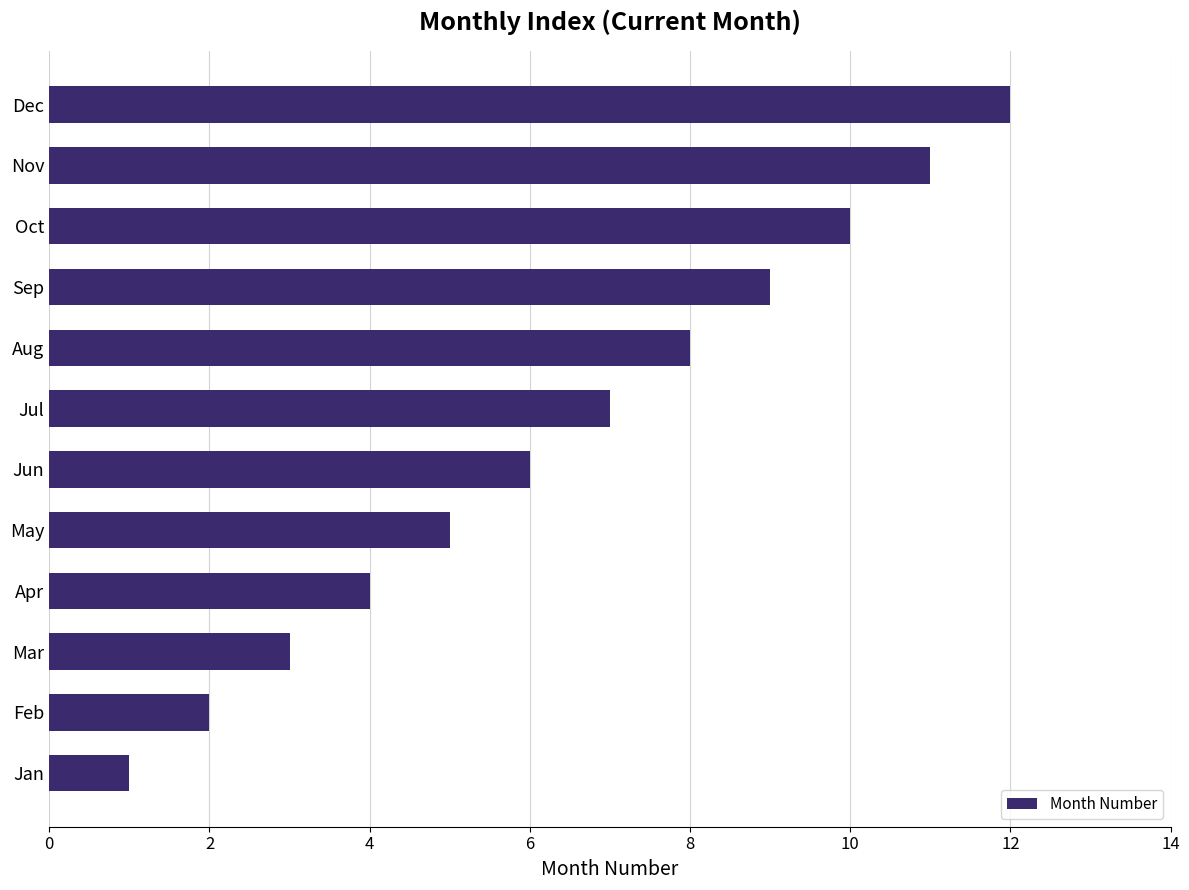

What is the change in value from Feb to May?

+3